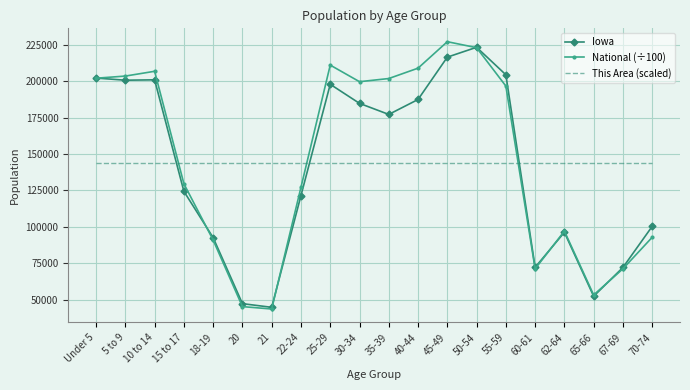

What is the total value across all series at 5 to 9?

548132.6